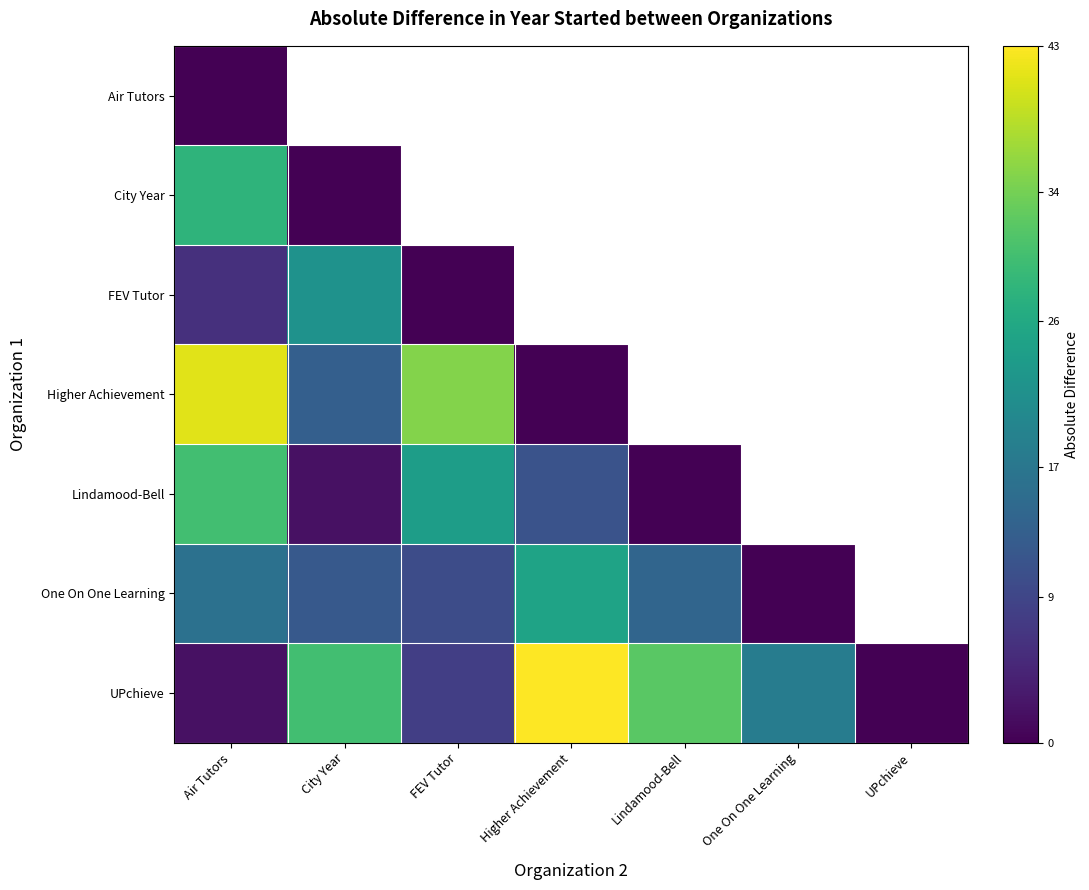

Is the value of Air Tutors at Lindamood-Bell greater than the value of UPchieve at FEV Tutor?

No